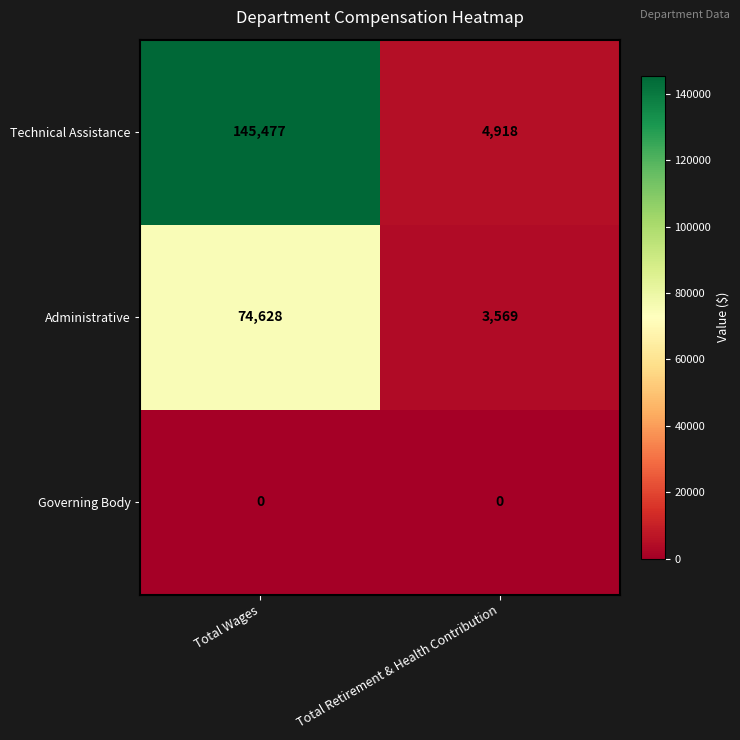

What is the difference between the highest and lowest values at Total Wages?

145477